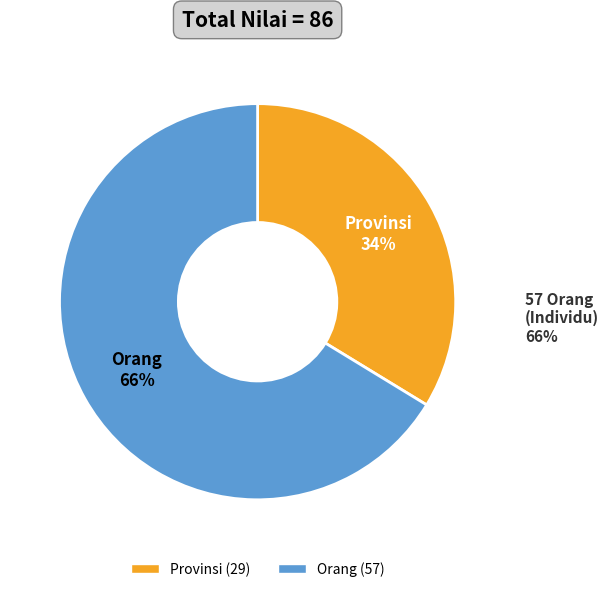

How many segments does this pie chart have?

2